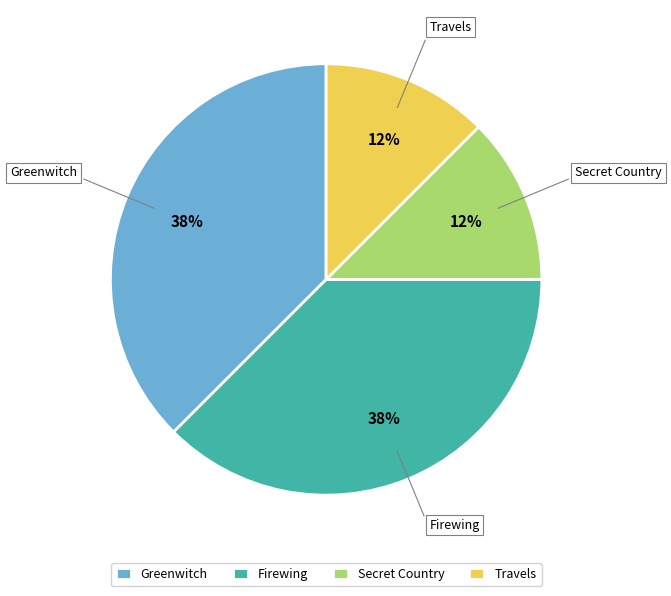

To the nearest percent, what is the average slice percentage?

25%